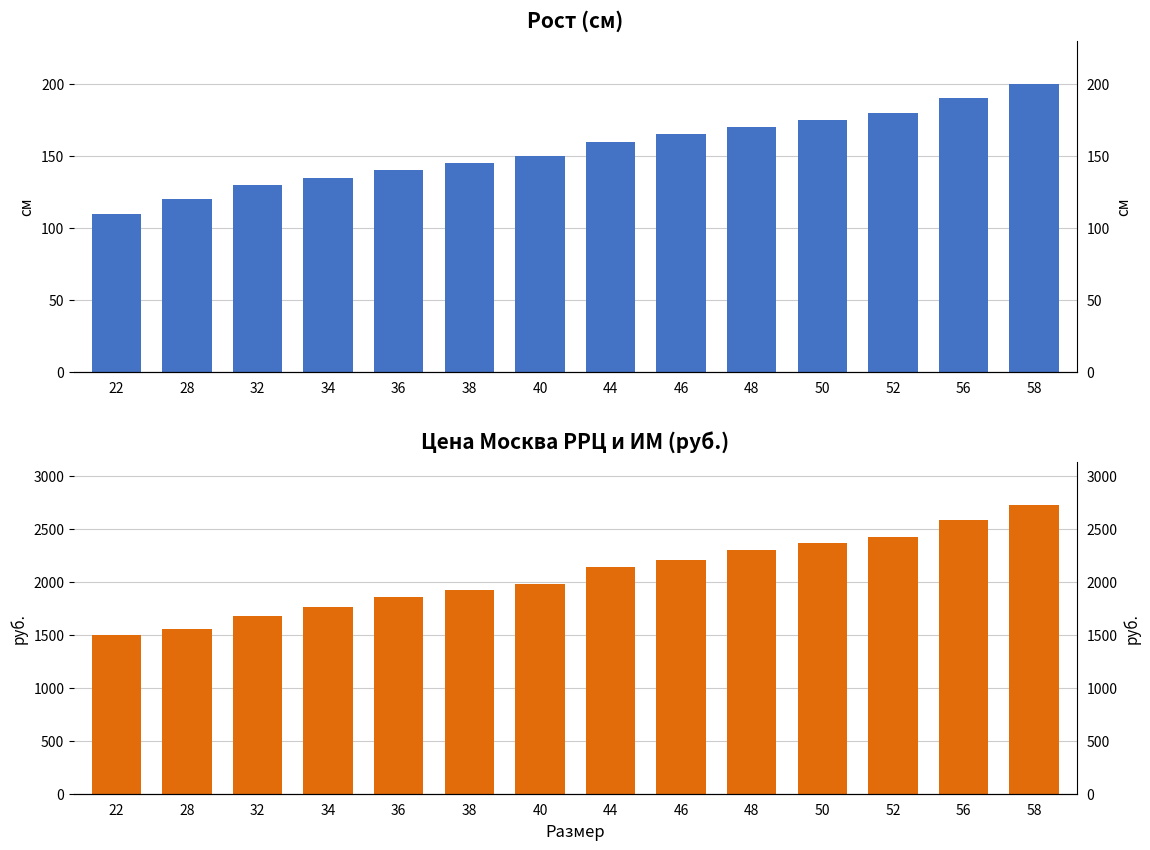

Which series has the widest spread of values?

Цена Москва РРЦ и ИМ